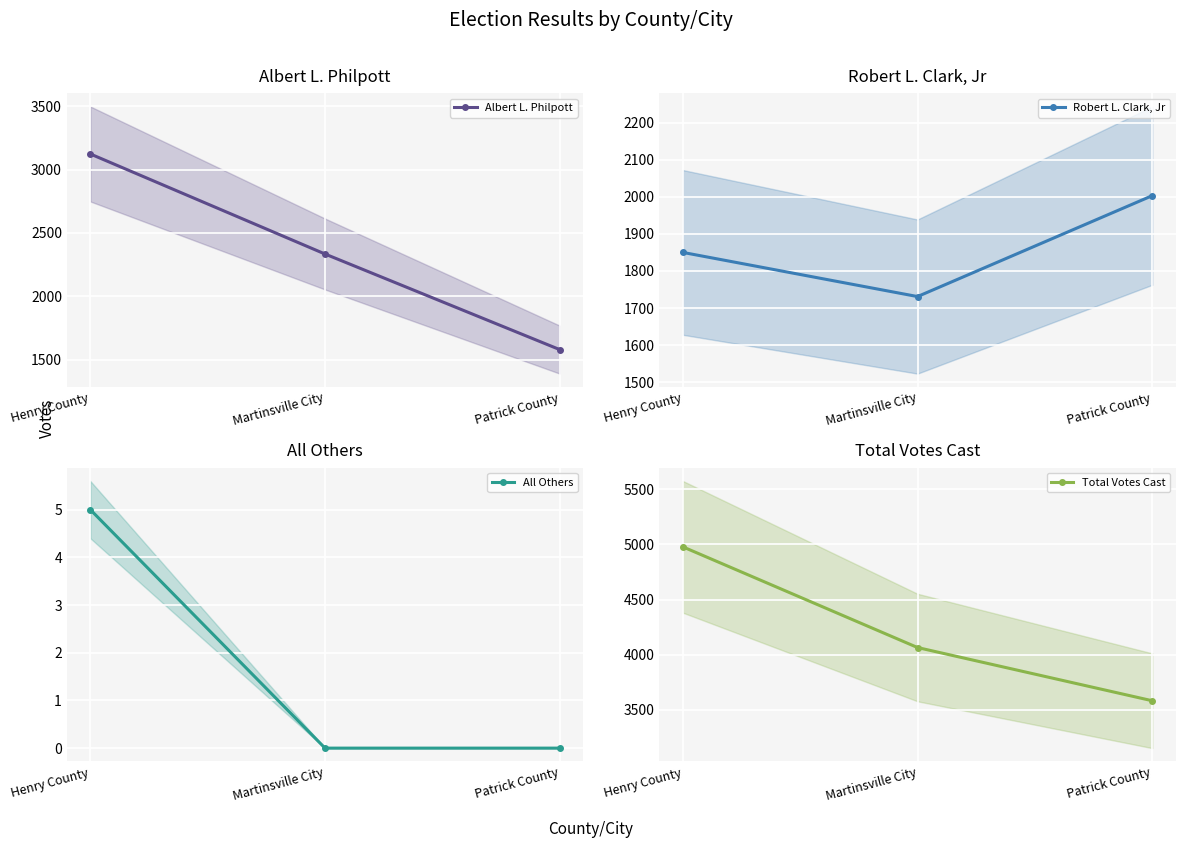

Count the Robert L. Clark, Jr values in the range 1731 to 2003.

3